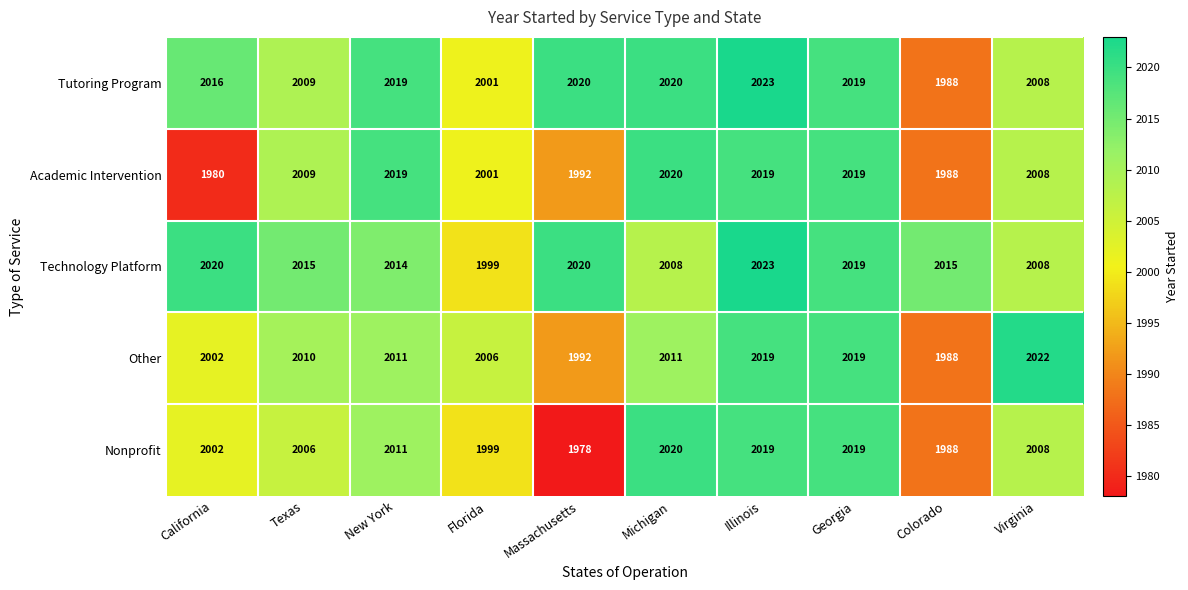

What is the average value of the Other series?

2008